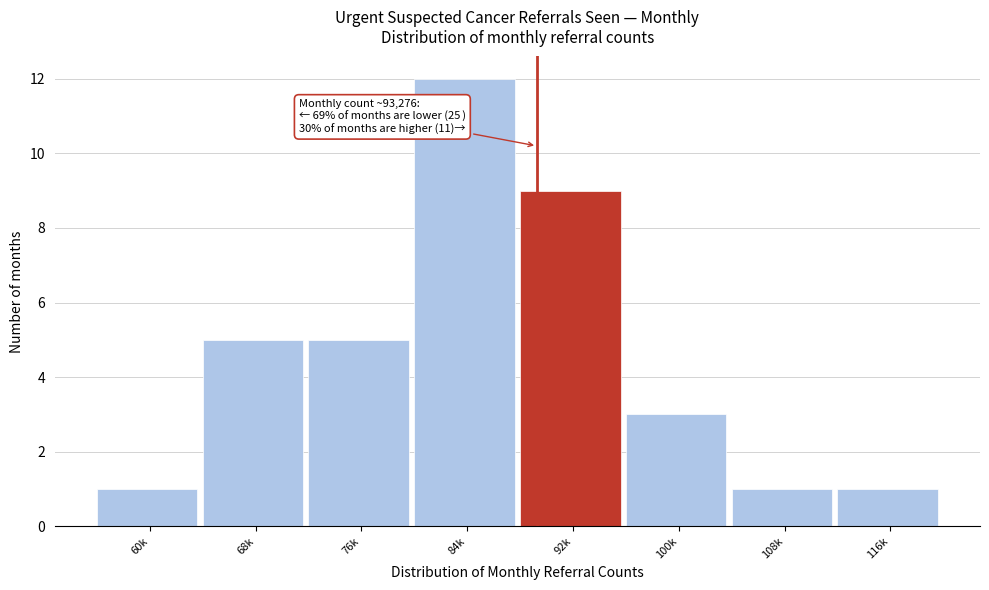

Reading left to right, extract all data points from this chart.

60k=1	68k=5	76k=5	84k=12	92k=9	100k=3	108k=1	116k=1